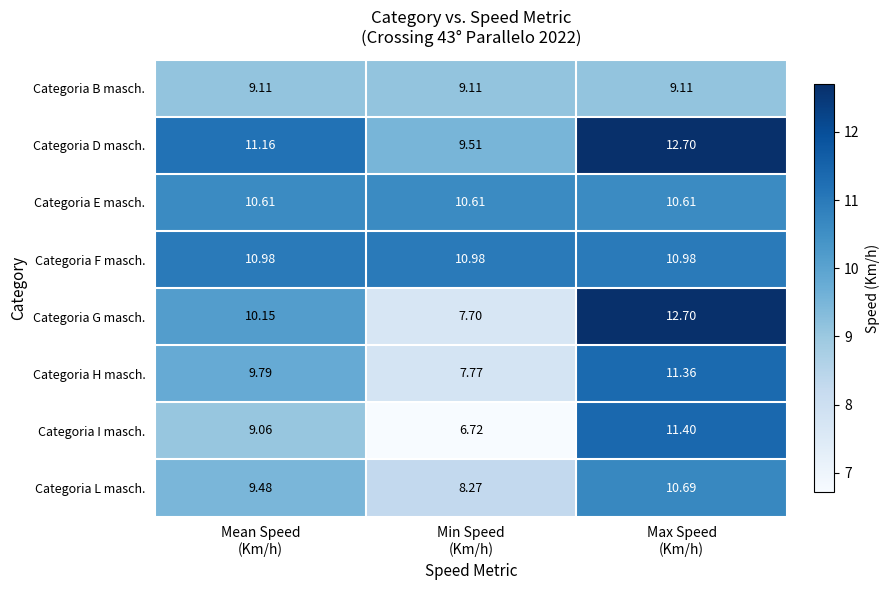

Count the number of categories in the chart.

3